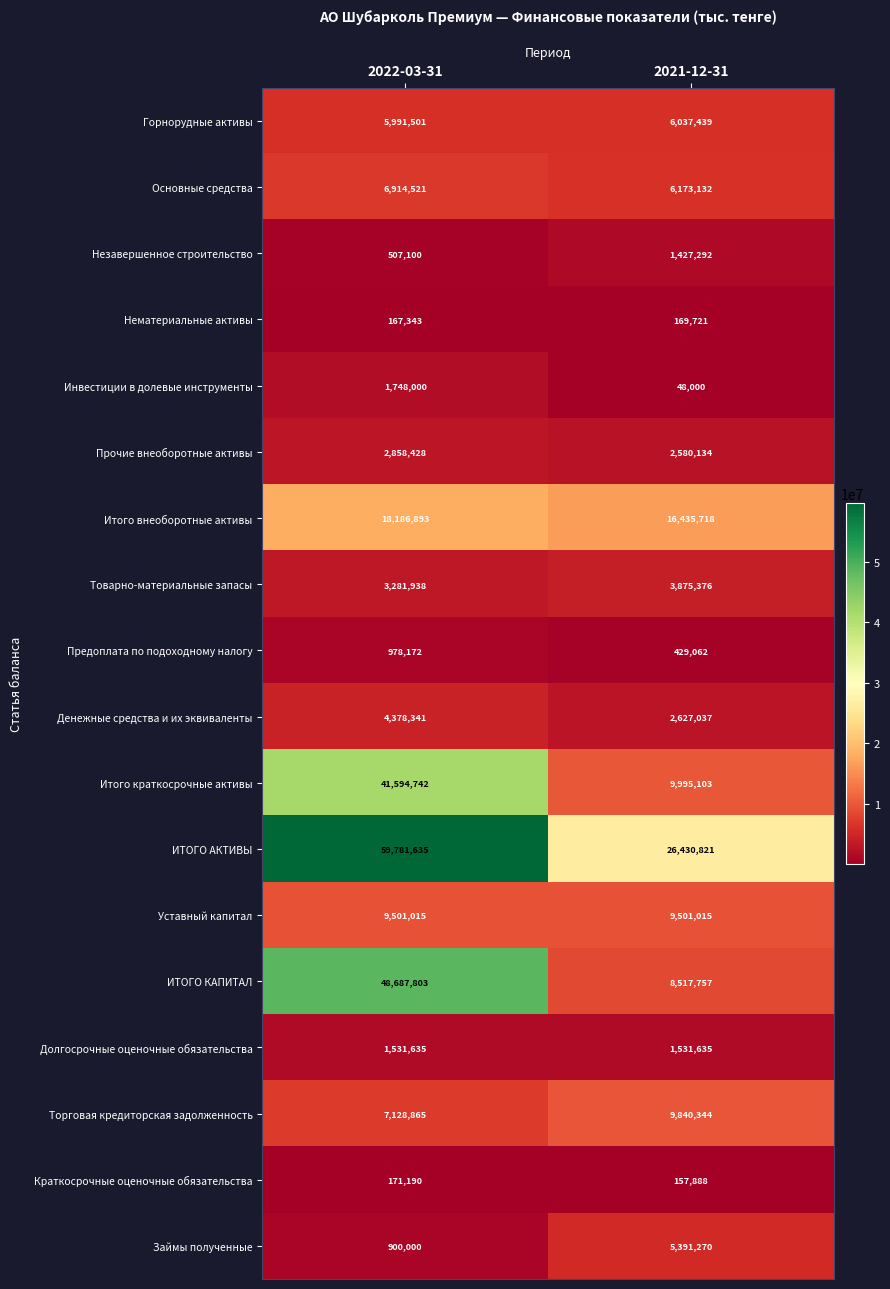

What is the difference between the highest and lowest values at 2021-12-31?

26382821